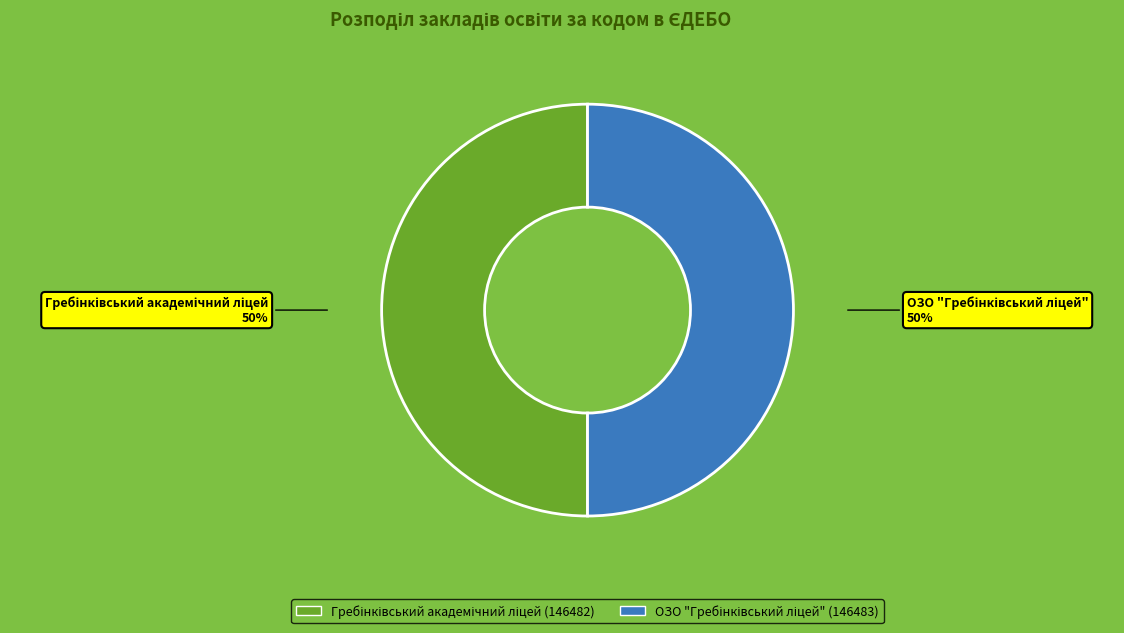

To the nearest percent, what is the average slice percentage?

50%